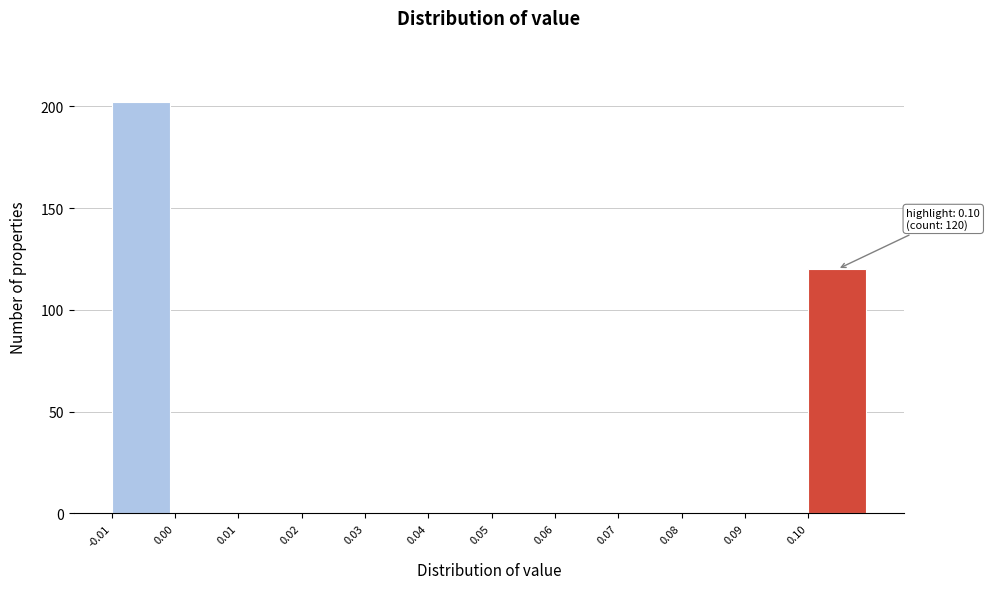

Reading left to right, extract all data points from this chart.

-0.01=202	0.00=0	0.01=0	0.02=0	0.03=0	0.04=0	0.05=0	0.06=0	0.07=0	0.08=0	0.09=0	0.10=120